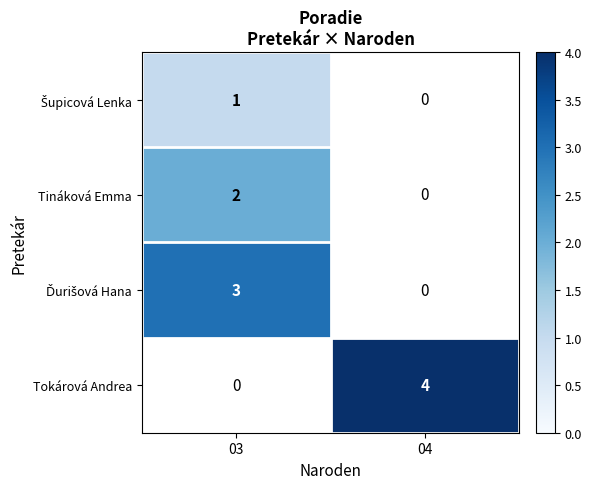

True or false: Tináková Emma has a value of 1 at 03.

False